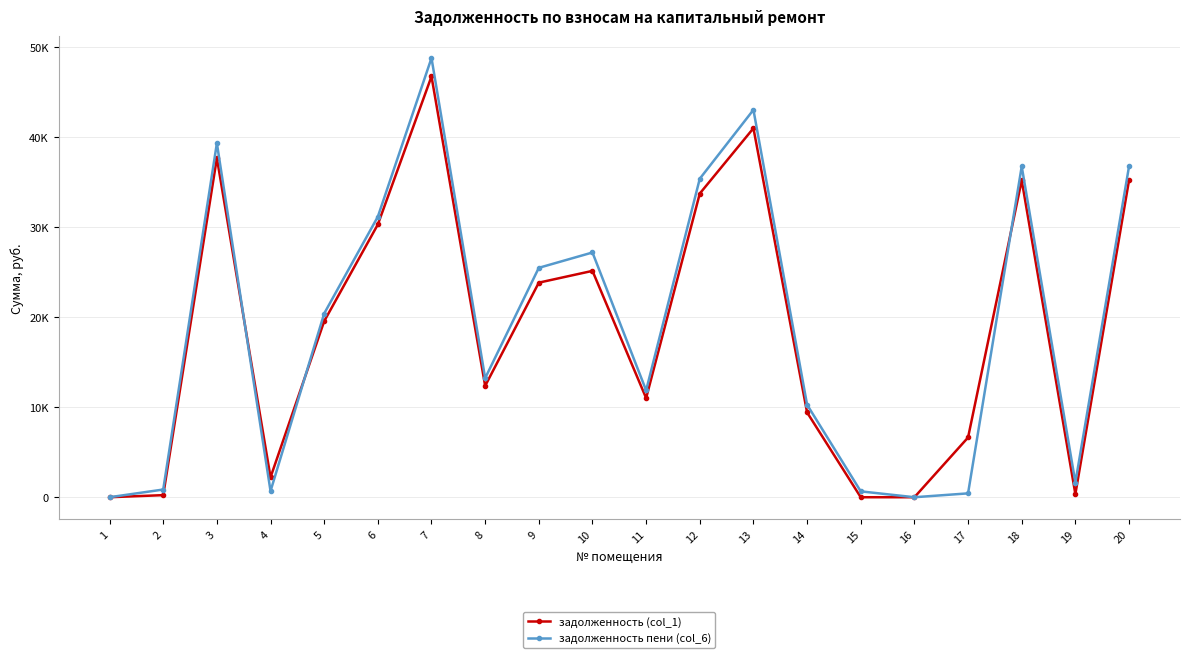

What are all the series names shown in the legend?

задолженность (col_1), задолженность пени (col_6)